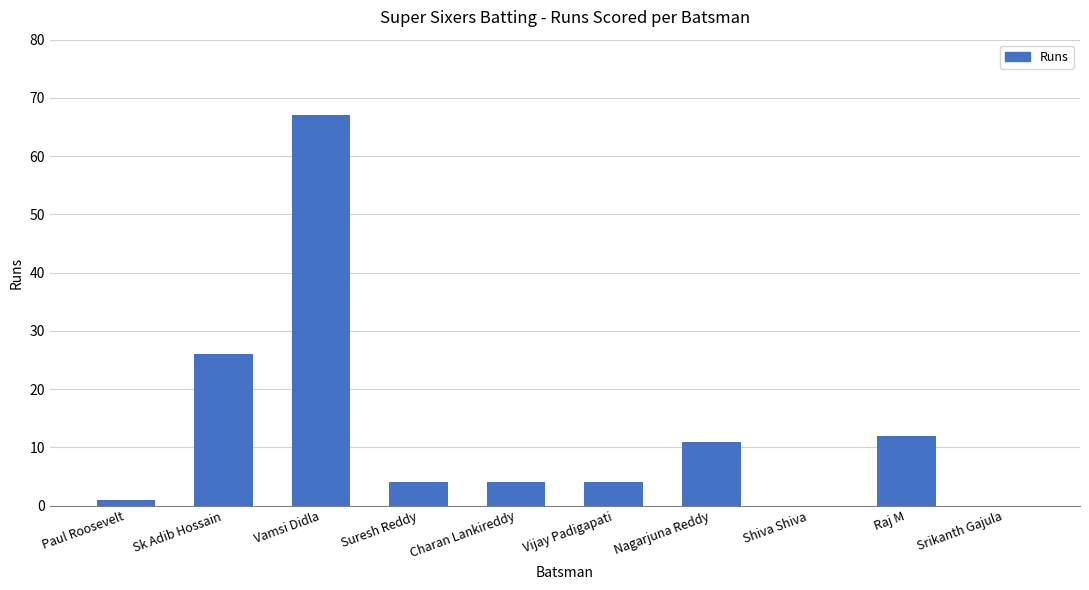

What is the sum of the values at Sk Adib Hossain and Vamsi Didla?

93